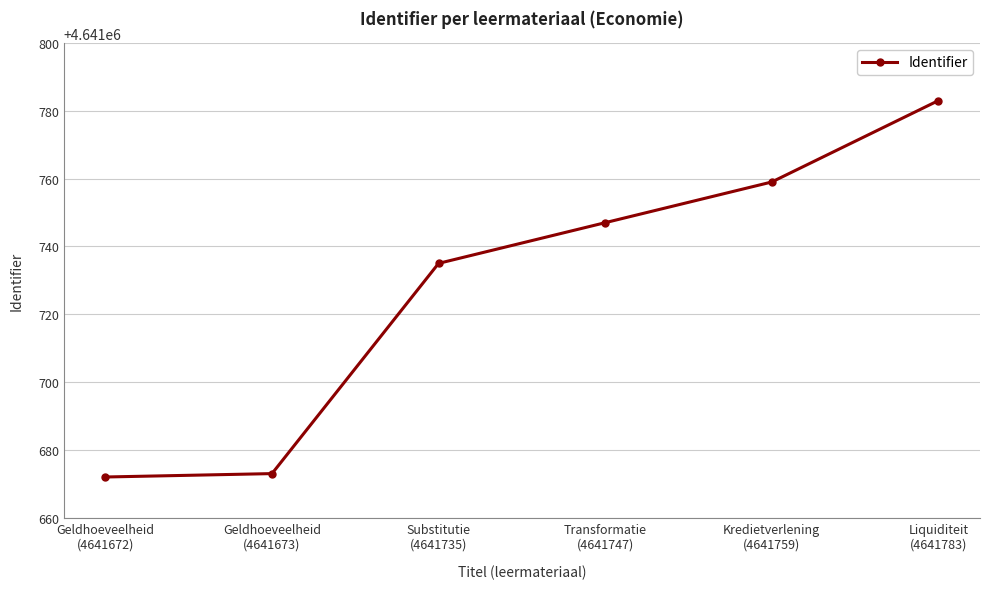

Is this an area chart (filled region under the line)?

No